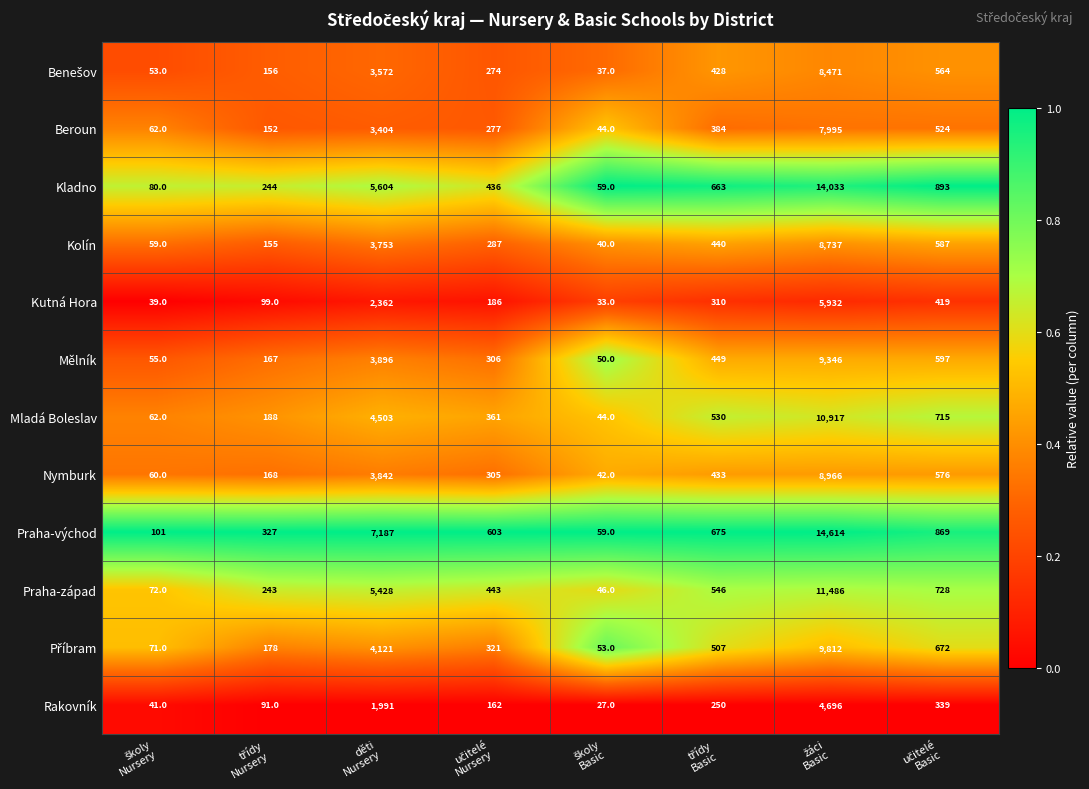

What is the smallest value displayed?

27